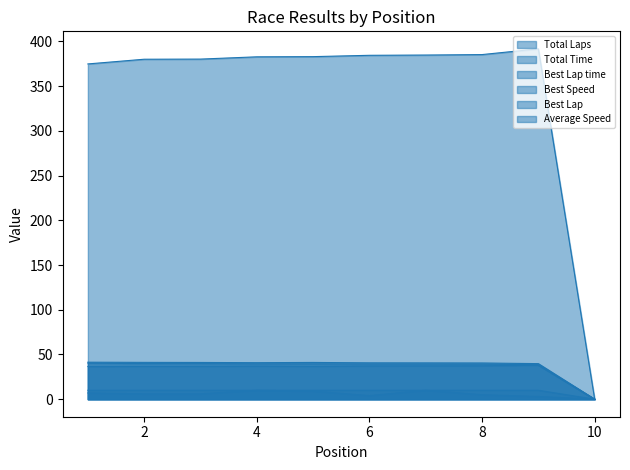

True or false: Best Lap has a value of 1.6 at 9.

False